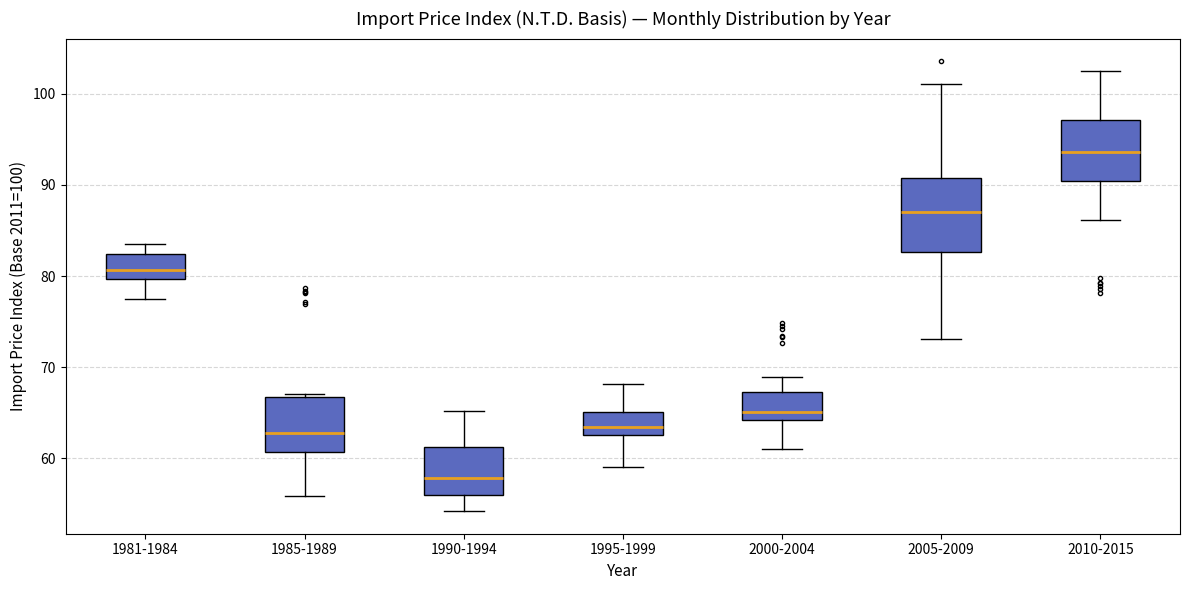

Which box has the highest median line?

2010-2015